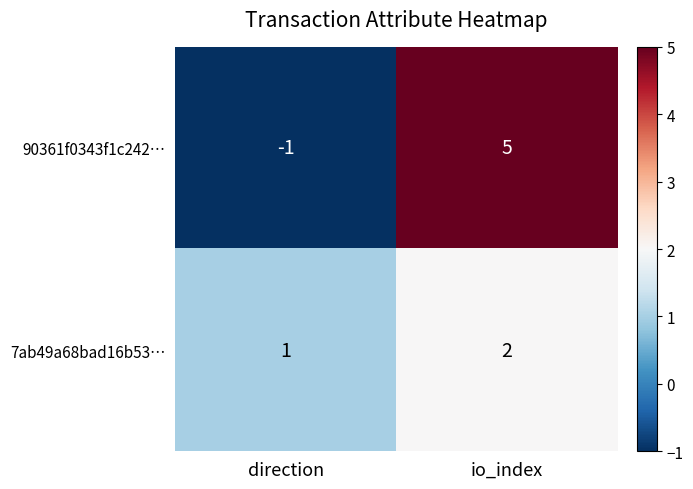

At which category is the sum across all series the highest?

io_index